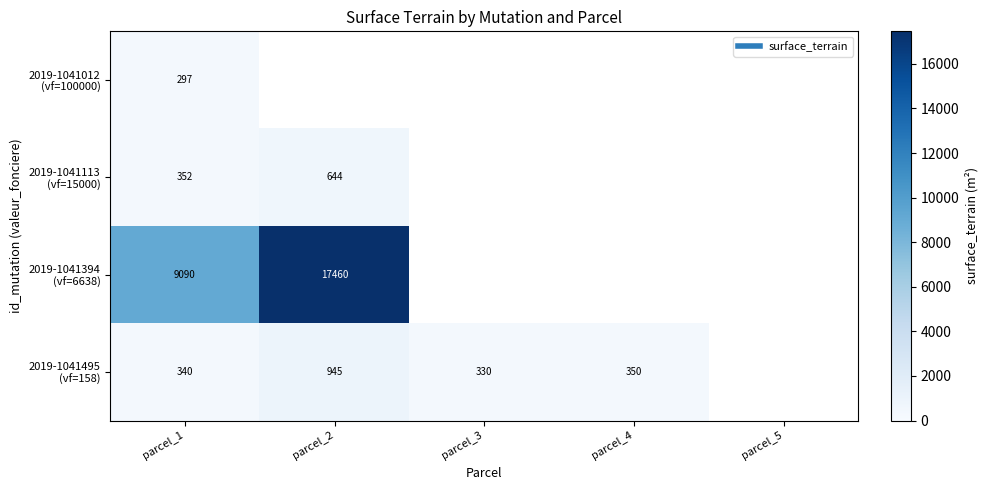

Count the number of data series in this chart.

4